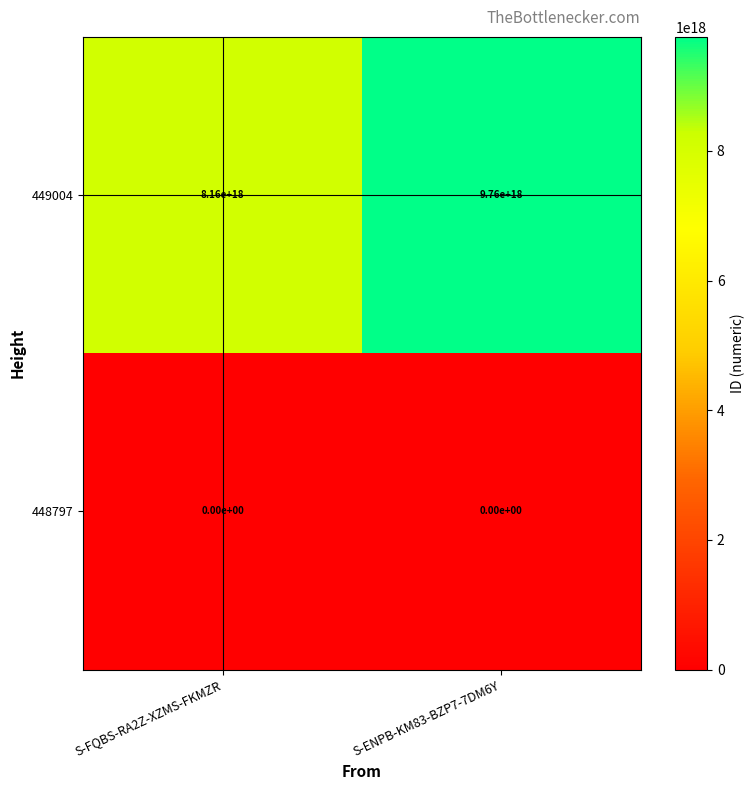

Which series has the largest range (max minus min)?

449004